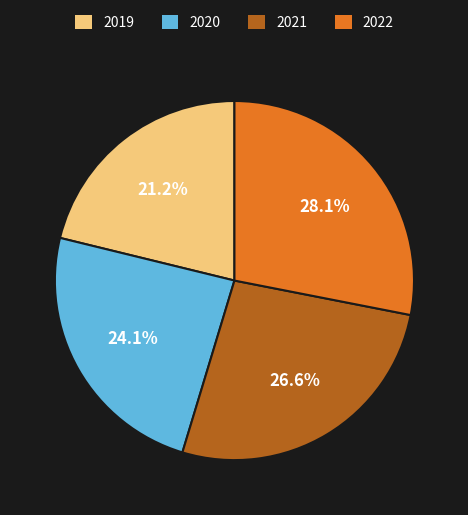

What percentage is the 2019 slice, to the nearest percent?

21%